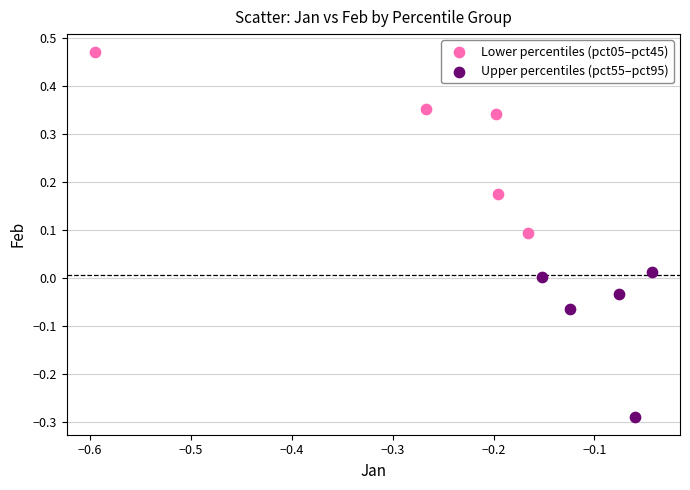

What are all the series names shown in the legend?

Lower percentiles (pct05–pct45), Upper percentiles (pct55–pct95)